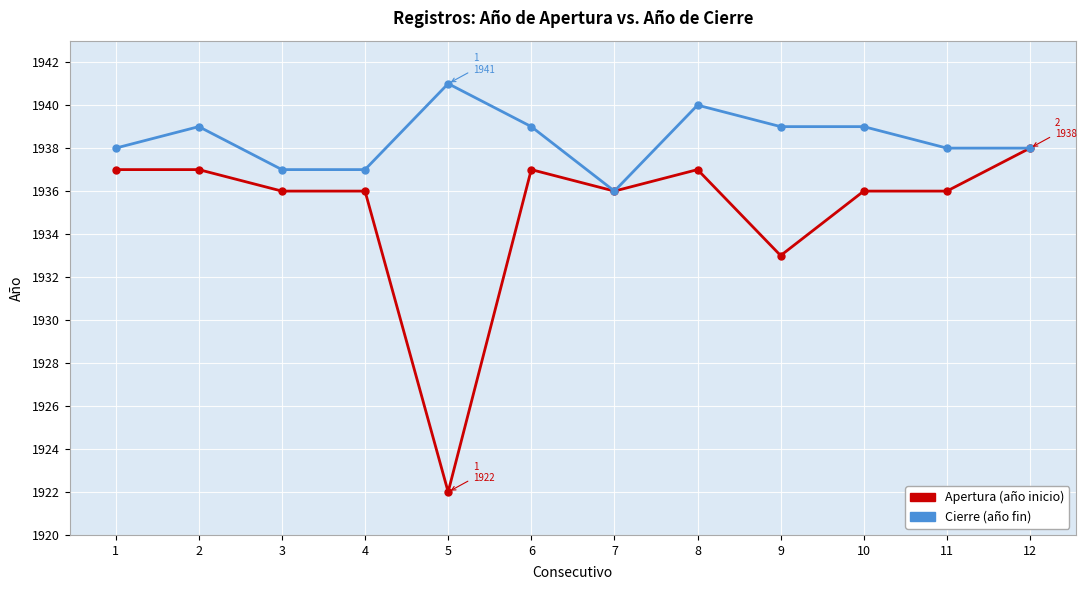

What is the maximum value shown in the chart?

1941